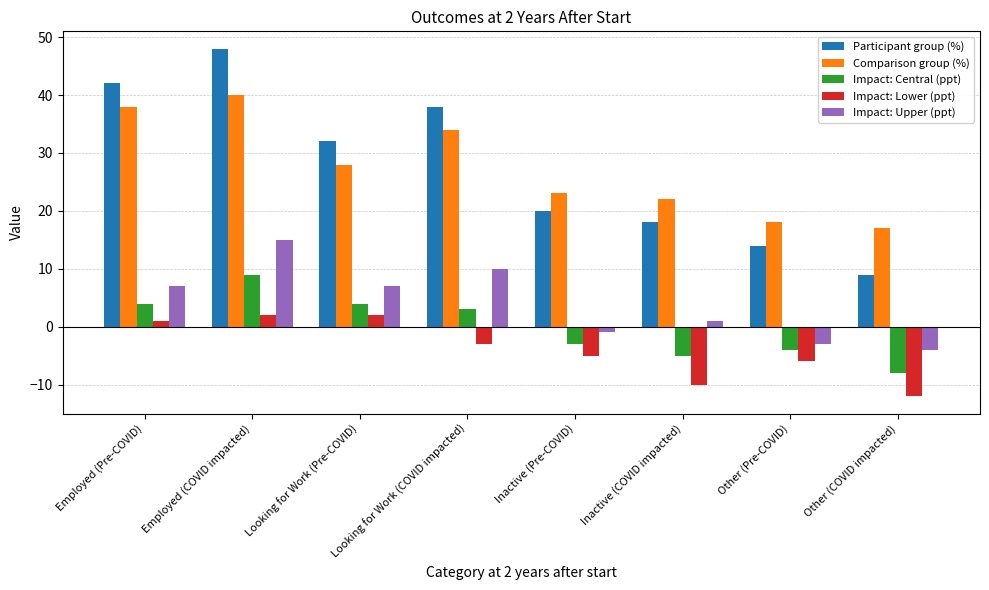

Which series changed the most between Employed (Pre-COVID) and Other (Pre-COVID)?

Participant group (%)